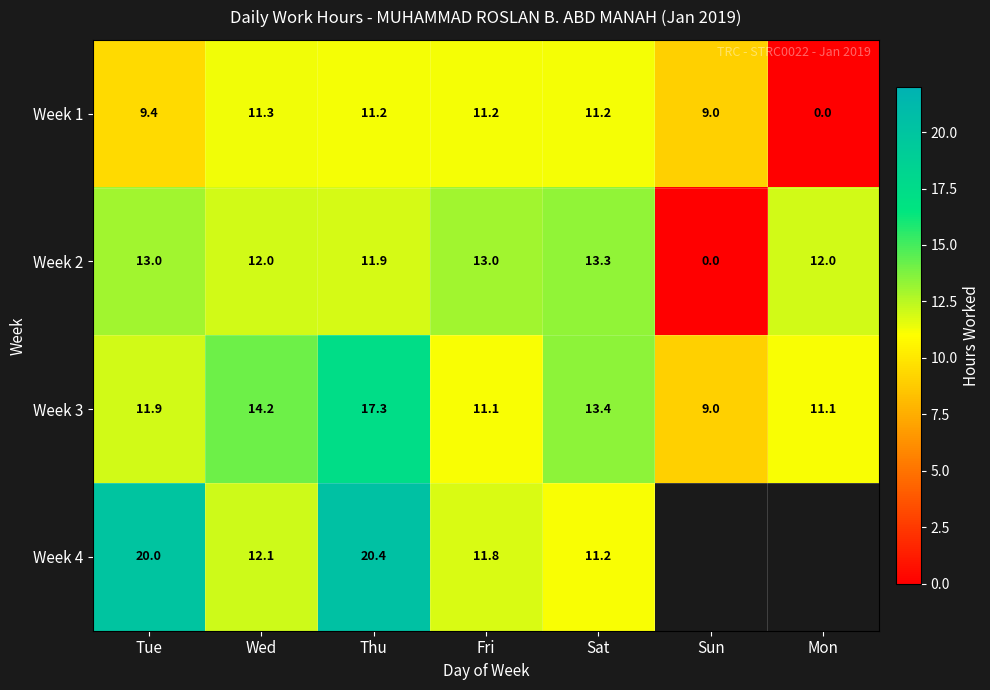

At which label does Week 3 first exceed 11?

Tue